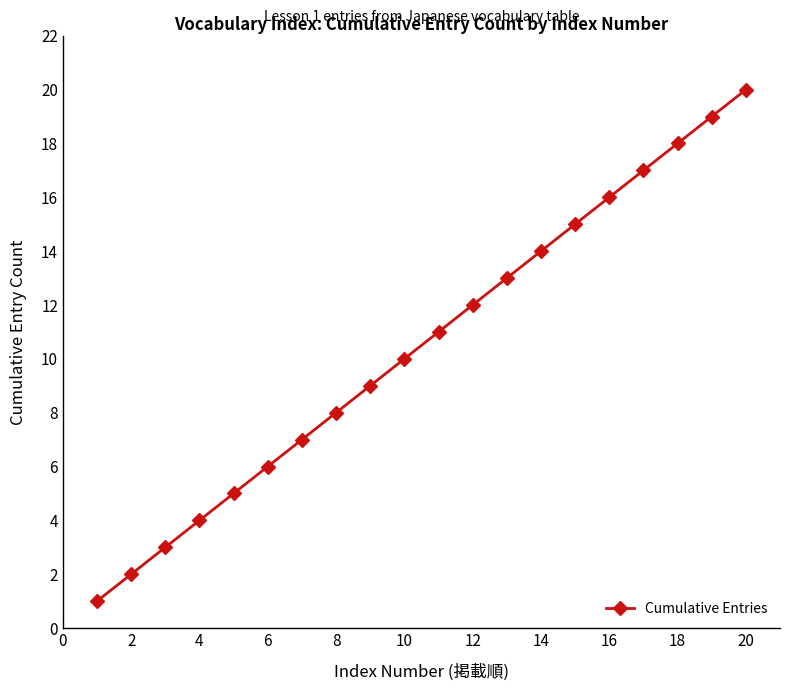

What is the sum of all values?

210